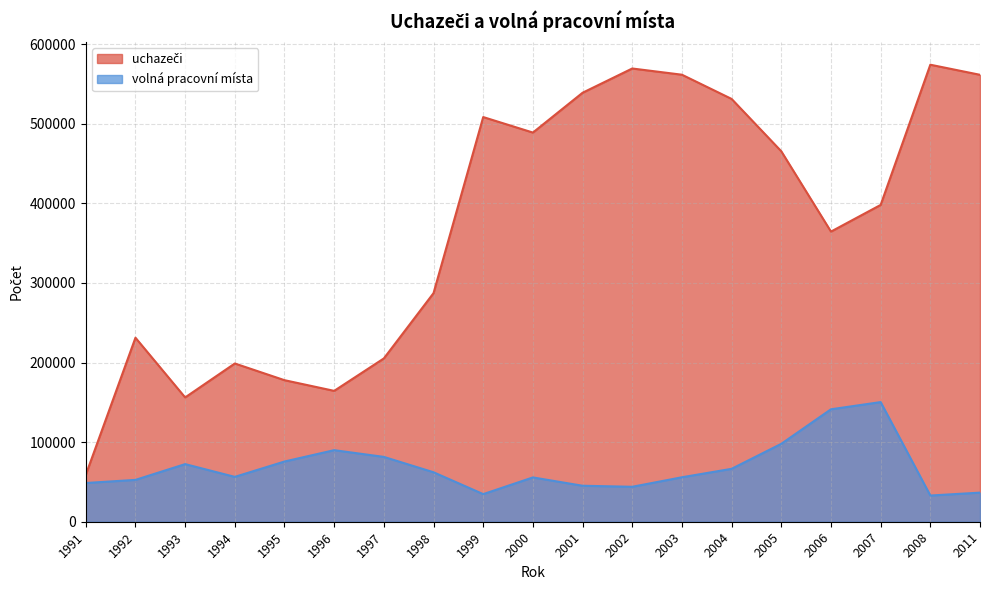

Rank the series by their maximum value, from lowest to highest.

volná pracovní místa, uchazeči